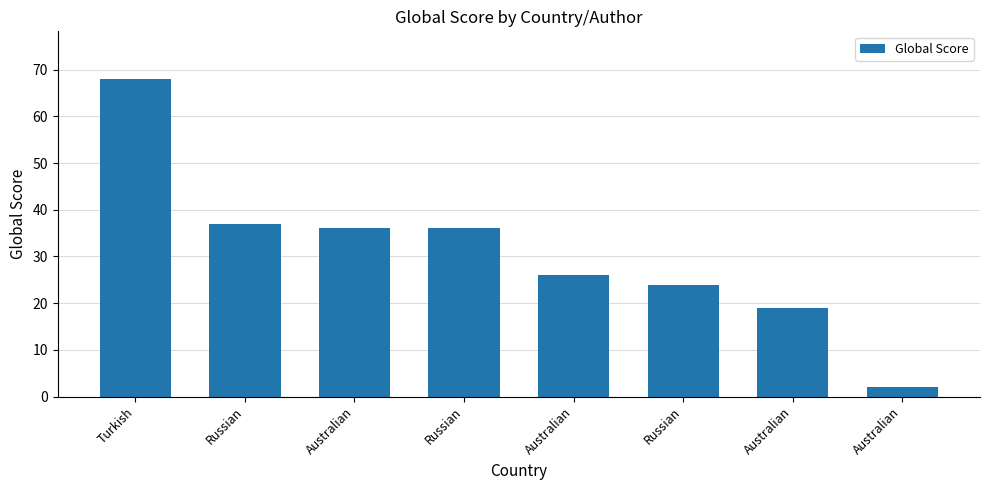

Read the value at Australian.

2